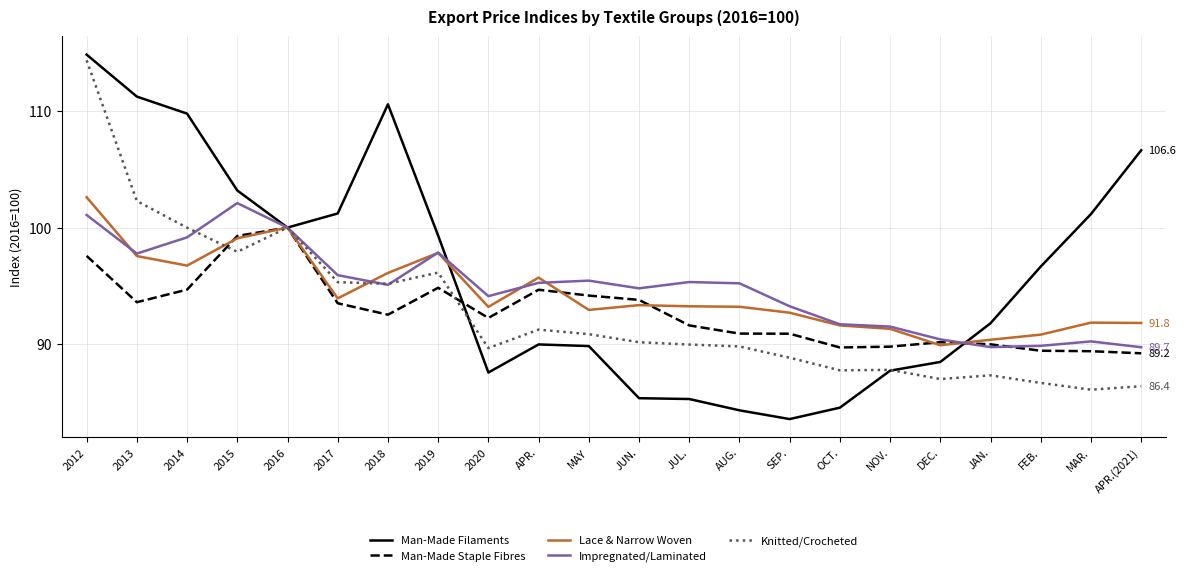

Read the Impregnated/Laminated value at JUN..

94.8